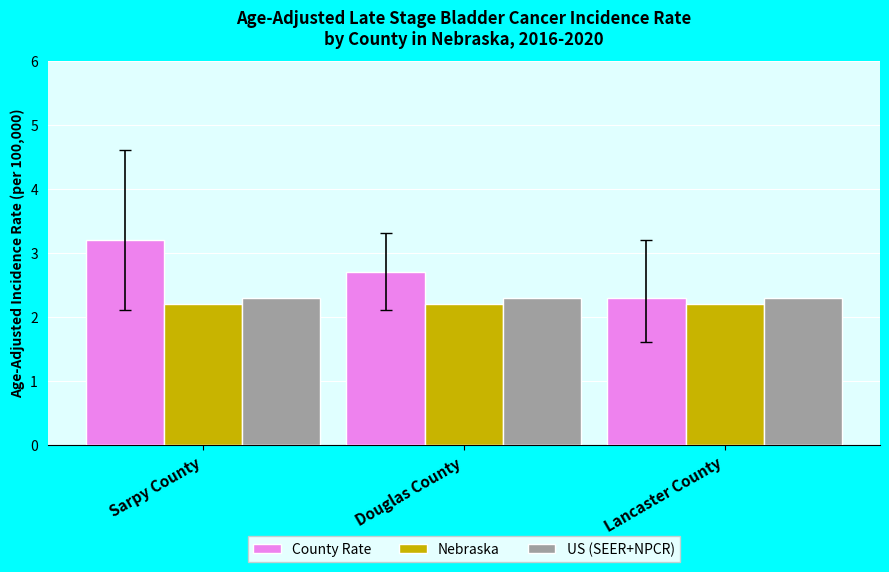

Is the value of US (SEER+NPCR) at Lancaster County greater than the value of Nebraska at Douglas County?

Yes